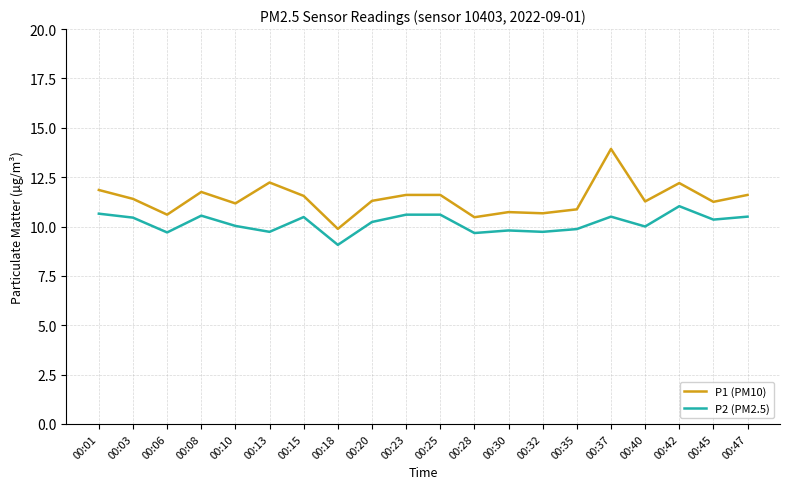

Rank the series by their maximum value, from lowest to highest.

P2 (PM2.5), P1 (PM10)